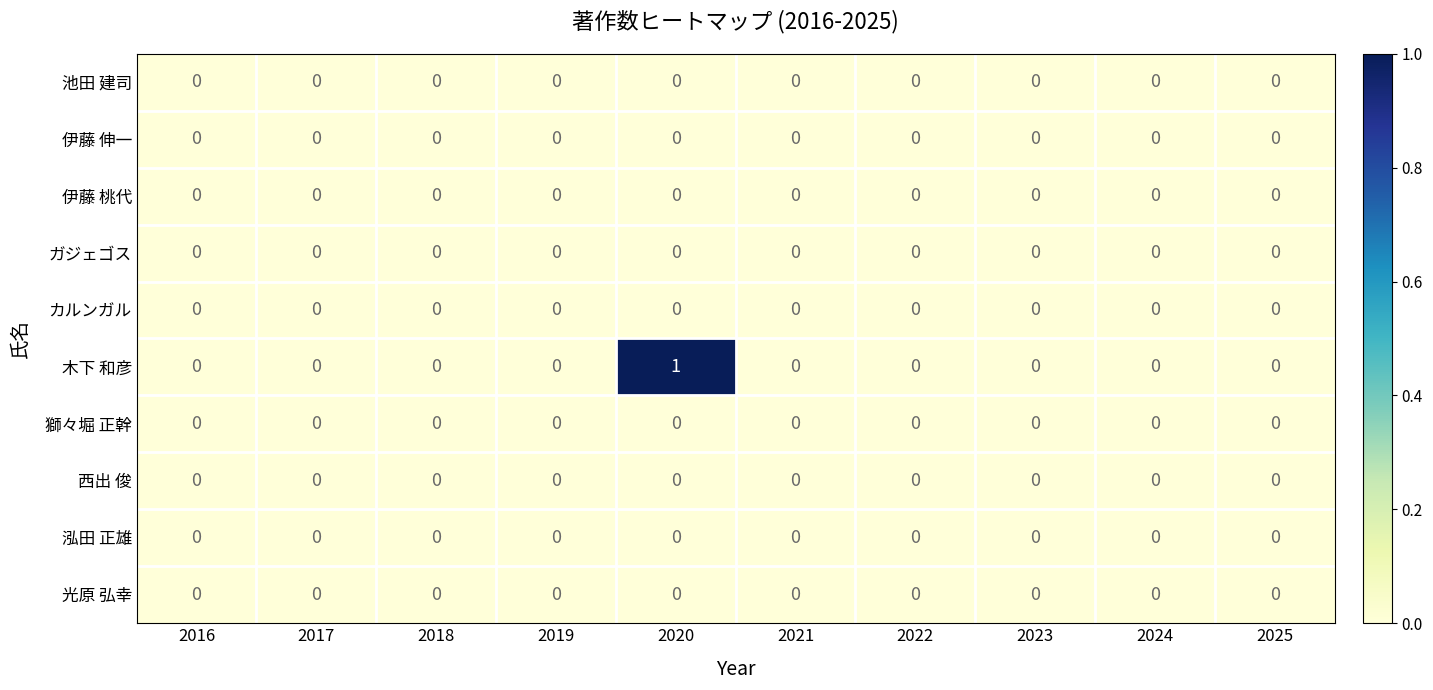

The value of 伊藤 伸一 at 2021 is 0. True or false?

True